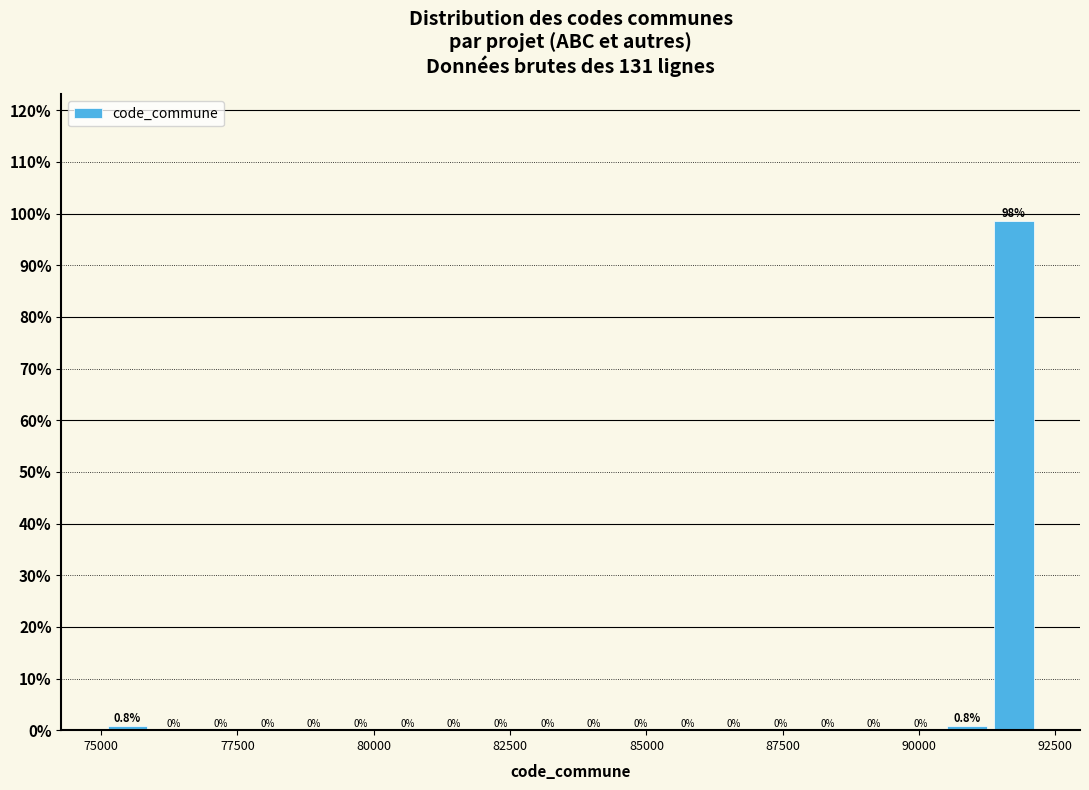

Around what value on the x-axis is the tallest bar? Give the approximate position of its centre, as read against the axis.

91500